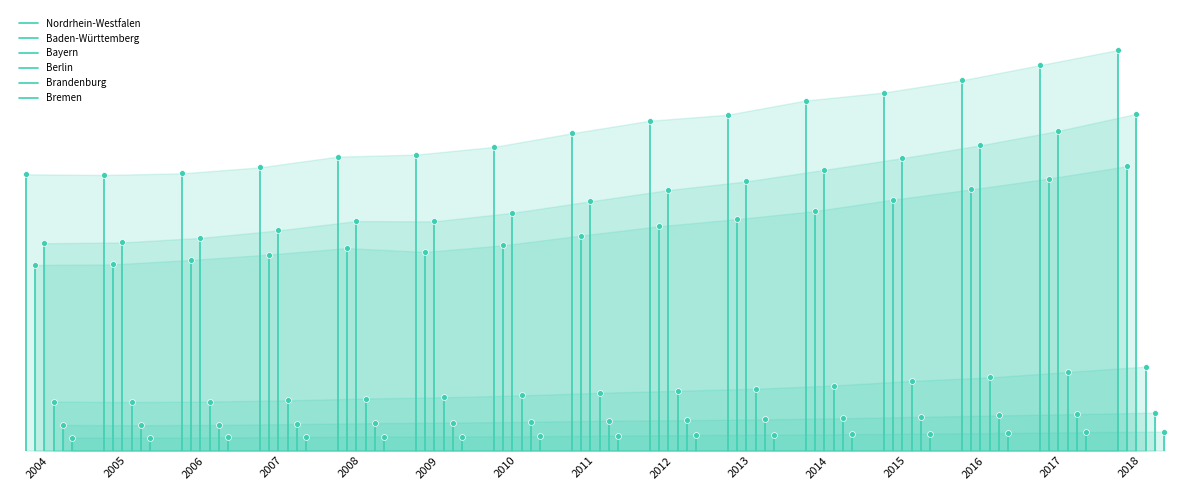

Which series reaches the minimum Y coordinate?

Nordrhein-Westfalen